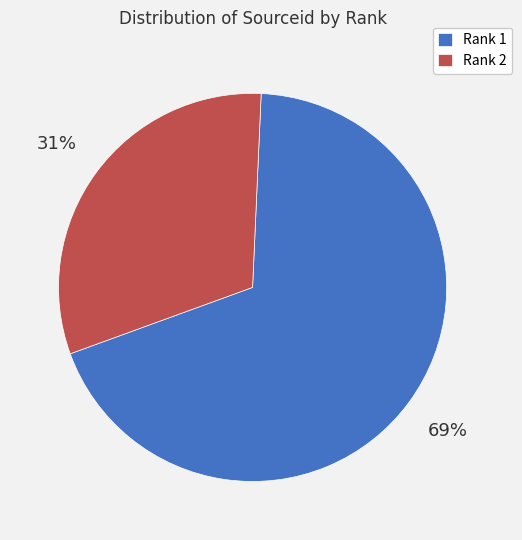

Count the number of slices in the pie.

2